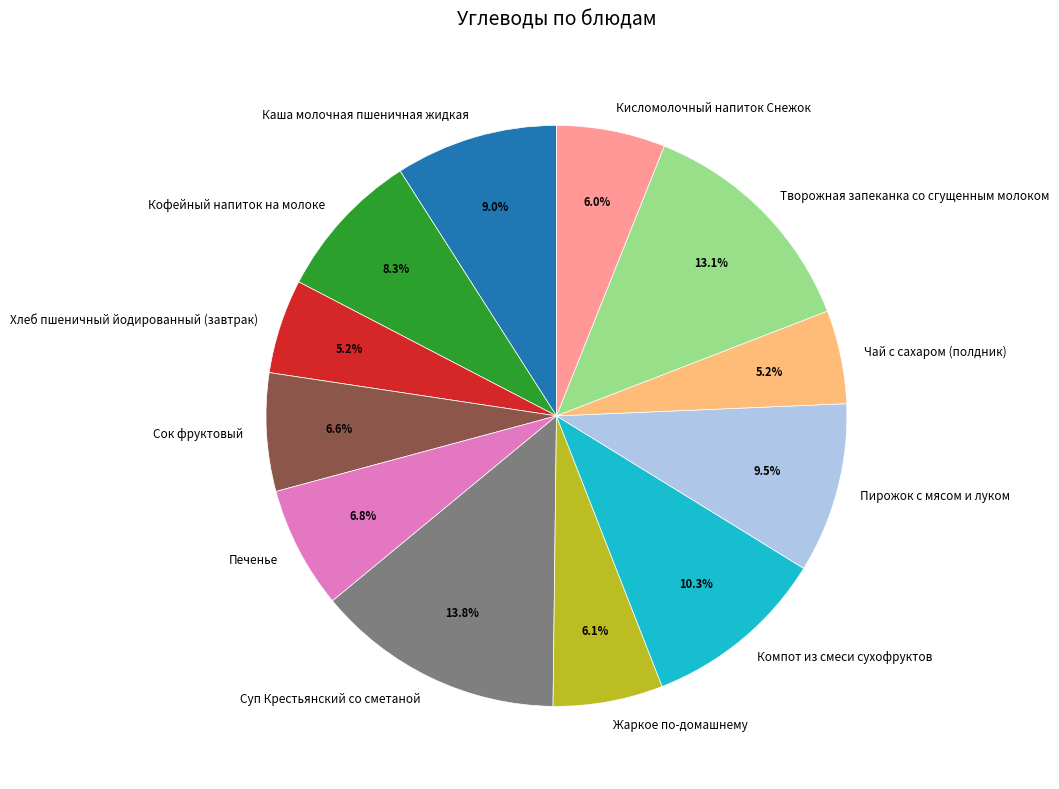

Combined, do Каша молочная пшеничная жидкая and Пирожок с мясом и луком account for over 50%?

No